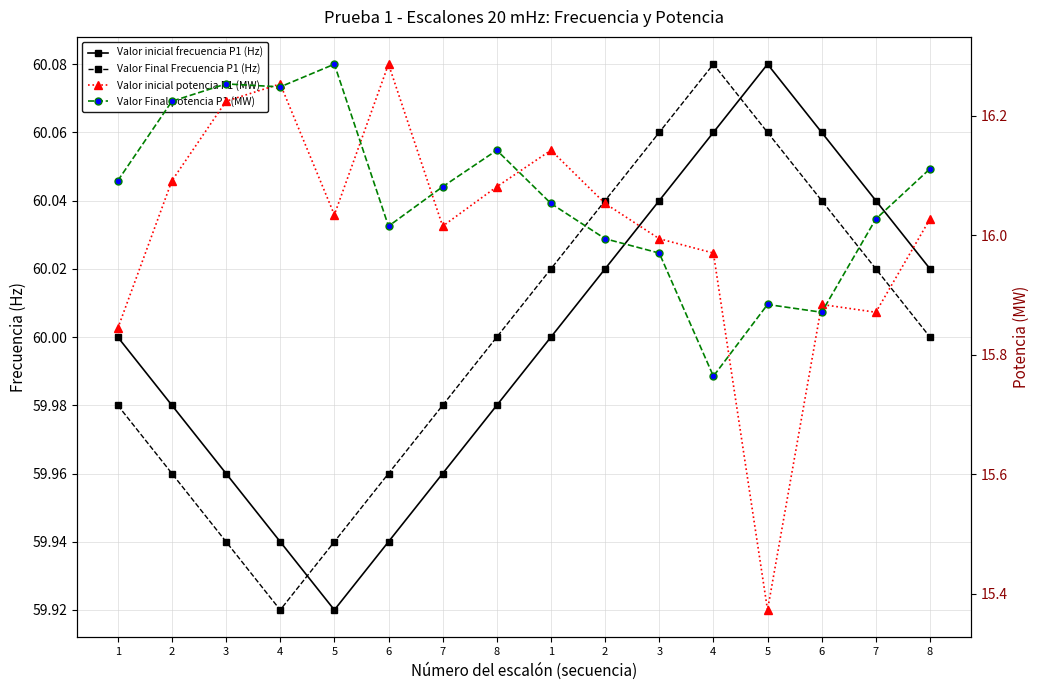

In Valor inicial frecuencia P1 (Hz), how many points are lower than both neighbors (excluding endpoints)?

1